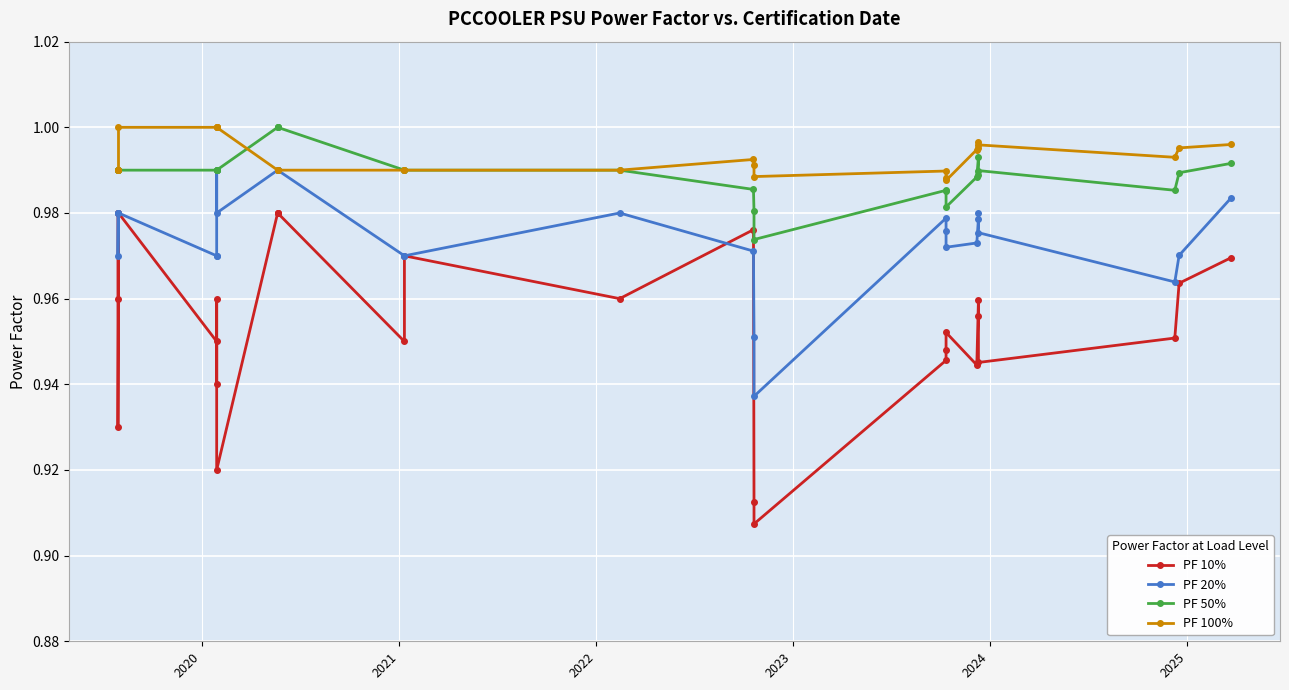

Reading left to right, extract all data points from this chart.

PF 10%: 1.0	0.9	1.0	1.0	0.9	0.9	1.0	0.9	1.0	1.0	1.0	0.9	1.0	1.0	1.0	0.9	0.9	0.9	0.9	1.0	0.9	1.0	1.0	0.9	1.0	1.0	1.0
PF 20%: 1.0	1.0	1.0	1.0	1.0	1.0	1.0	1.0	1.0	1.0	1.0	1.0	1.0	1.0	1.0	1.0	0.9	1.0	1.0	1.0	1.0	1.0	1.0	1.0	1.0	1.0	1.0
PF 50%: 1.0	1.0	1.0	1.0	1.0	1.0	1.0	1.0	1.0	1.0	1.0	1.0	1.0	1.0	1.0	1.0	1.0	1.0	1.0	1.0	1.0	1.0	1.0	1.0	1.0	1.0	1.0
PF 100%: 1.0	1.0	1.0	1.0	1.0	1.0	1.0	1.0	1.0	1.0	1.0	1.0	1.0	1.0	1.0	1.0	1.0	1.0	1.0	1.0	1.0	1.0	1.0	1.0	1.0	1.0	1.0